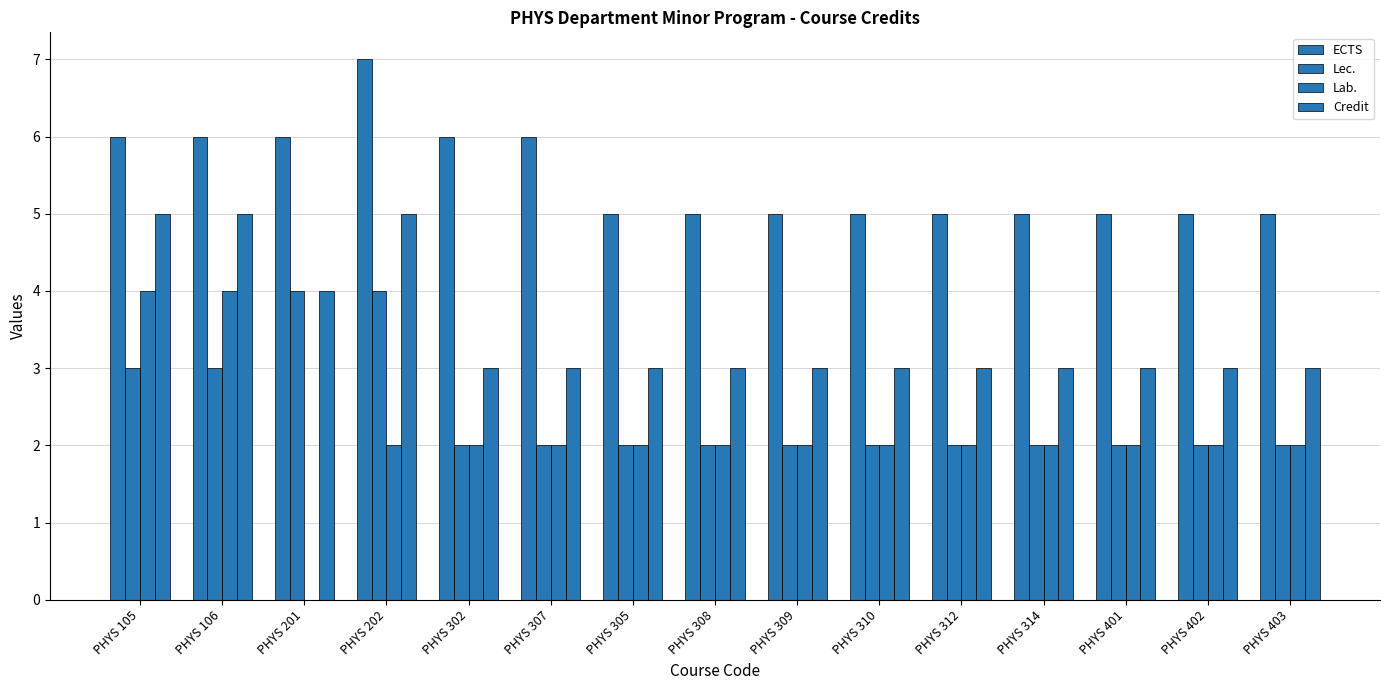

At how many categories does at least one series exceed 1?

15